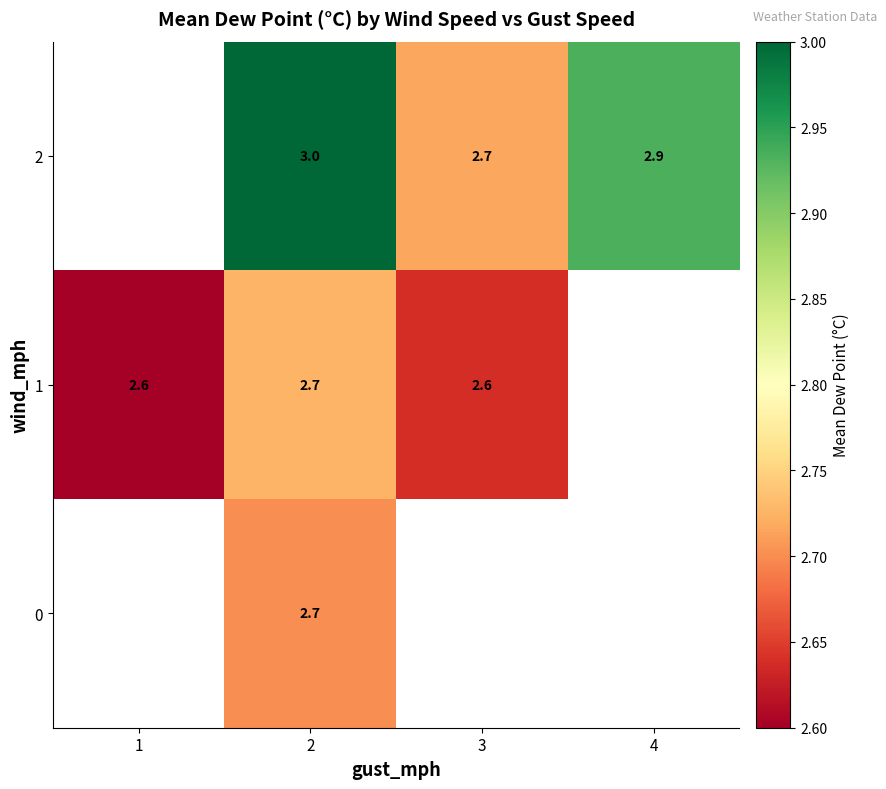

Is the value of 0 at 2 greater than the value of 2 at 4?

No